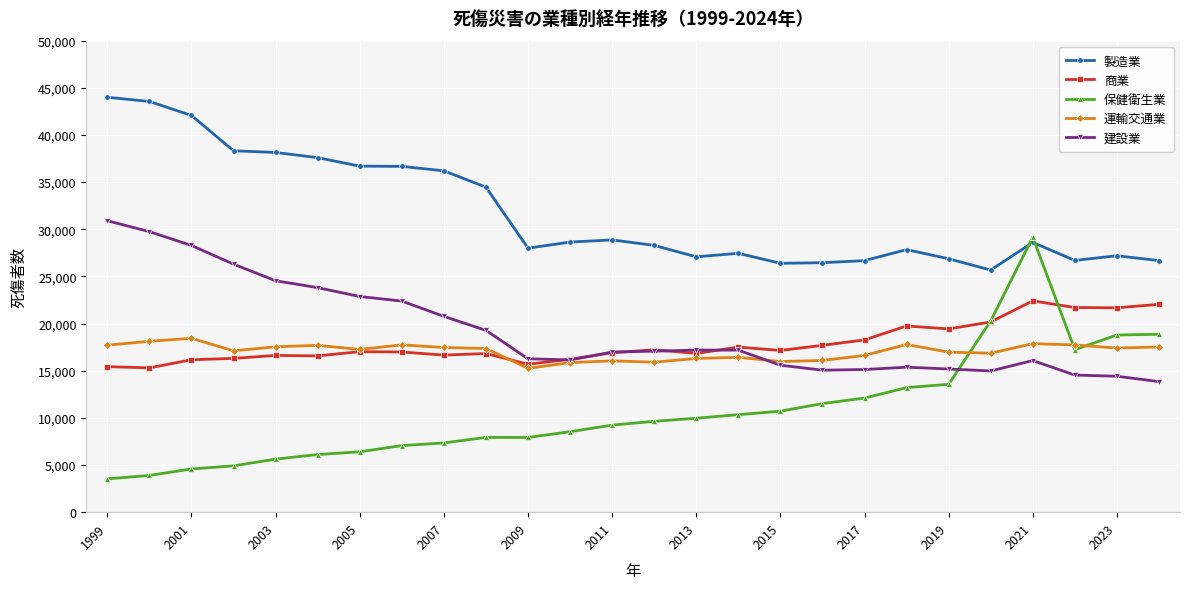

How many distinct data groups are displayed?

5